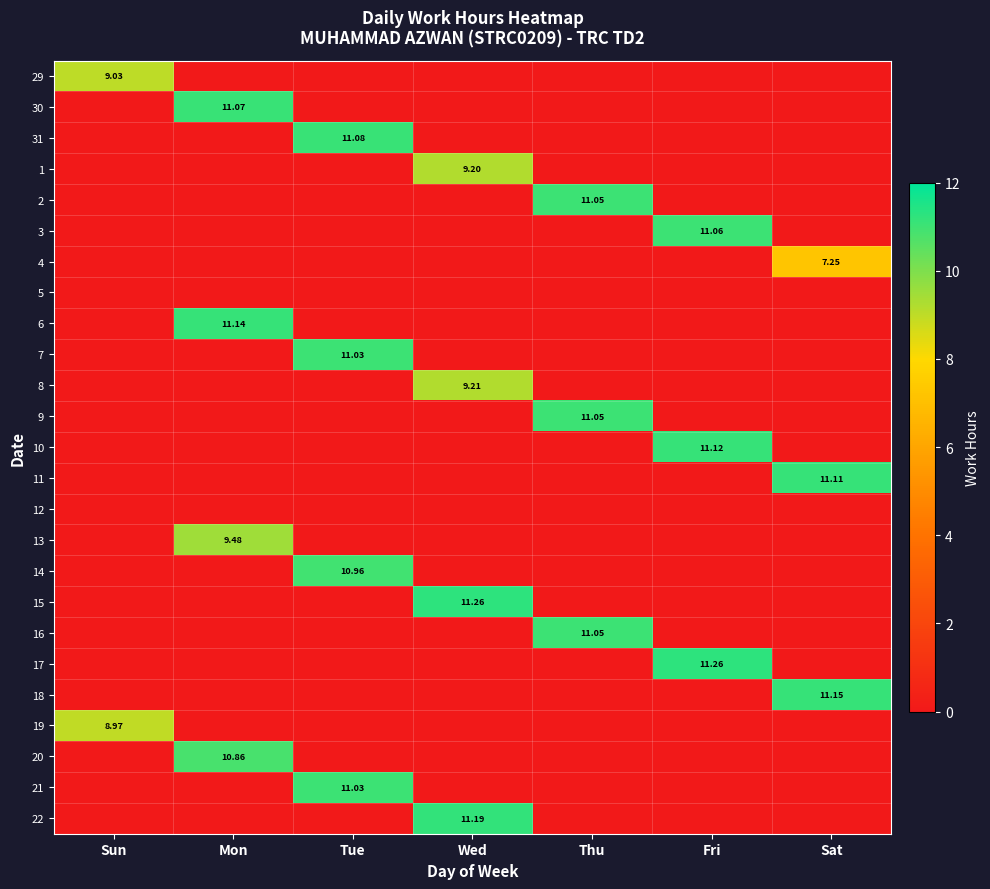

What is the difference between the maximum and minimum values in the 19 series?

9.0